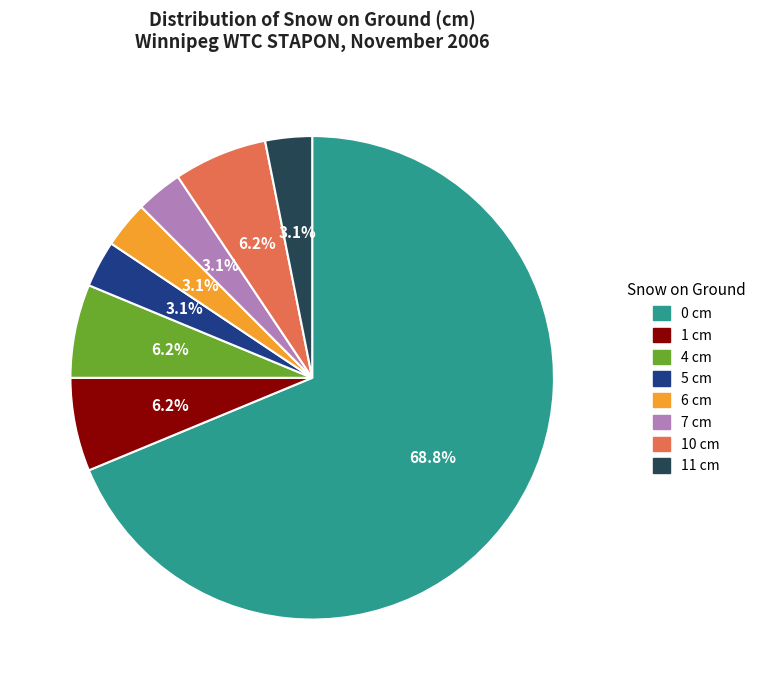

Is there any slice that represents more than half of the pie?

Yes